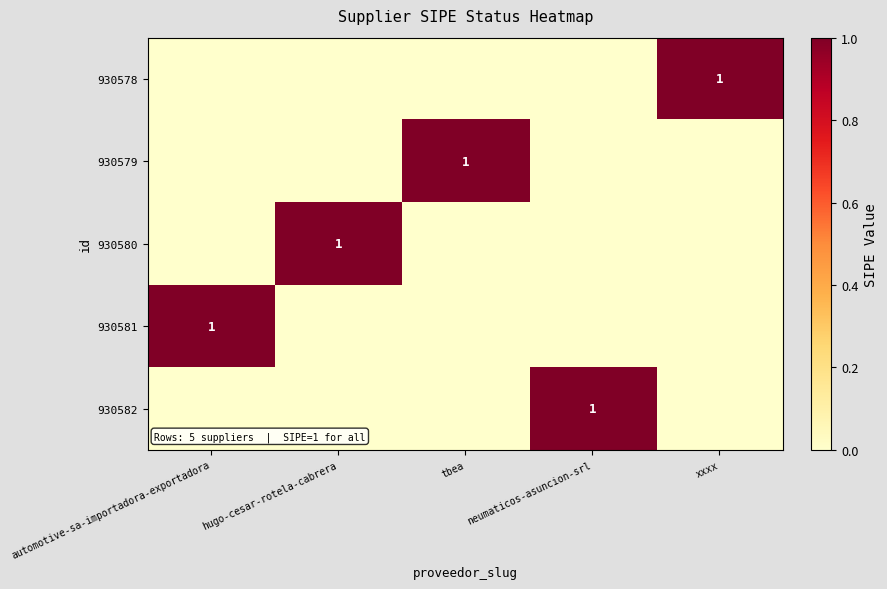

Is it true that 930579 equals 1 at tbea?

True